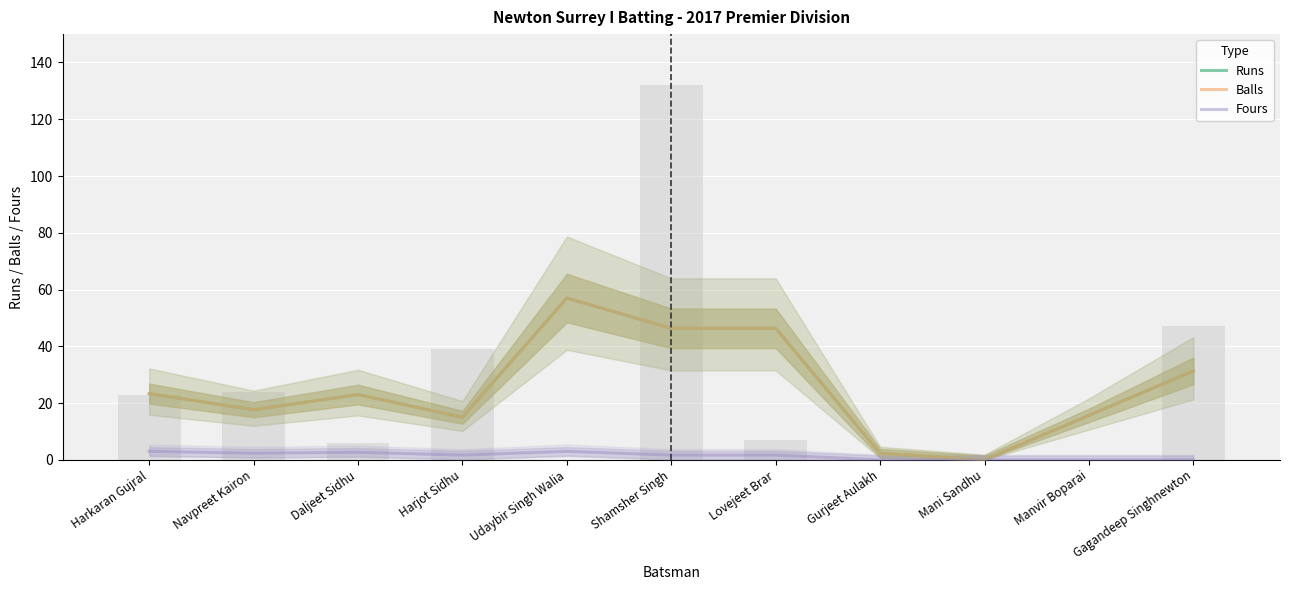

How many values in the Runs series exceed 23?

5